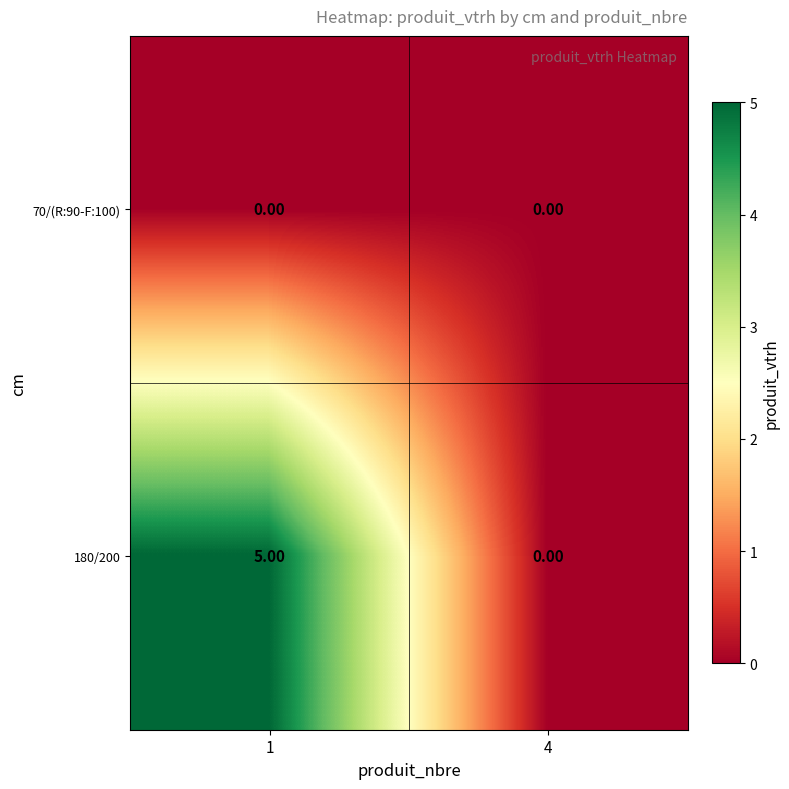

Which series has the largest total across all categories?

180/200